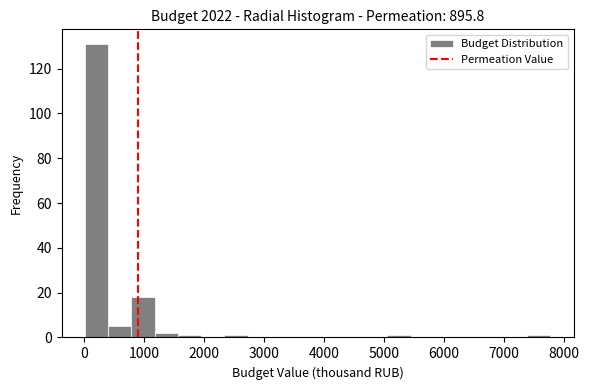

Read against the x-axis, roughly where is the centre of the tallest bar?

200